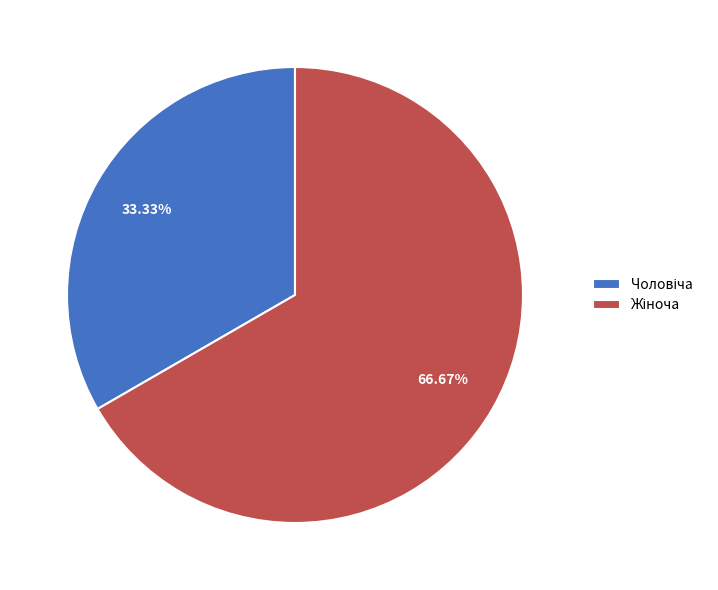

To the nearest percent, what is the difference between the largest and smallest slice percentages?

33%